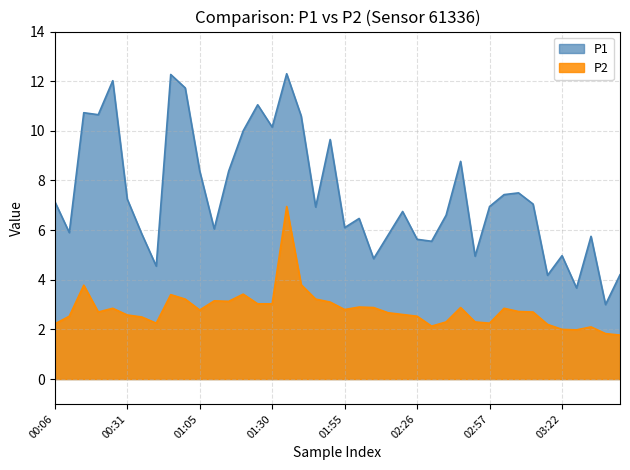

Rank the series by their average value, from lowest to highest.

P2, P1